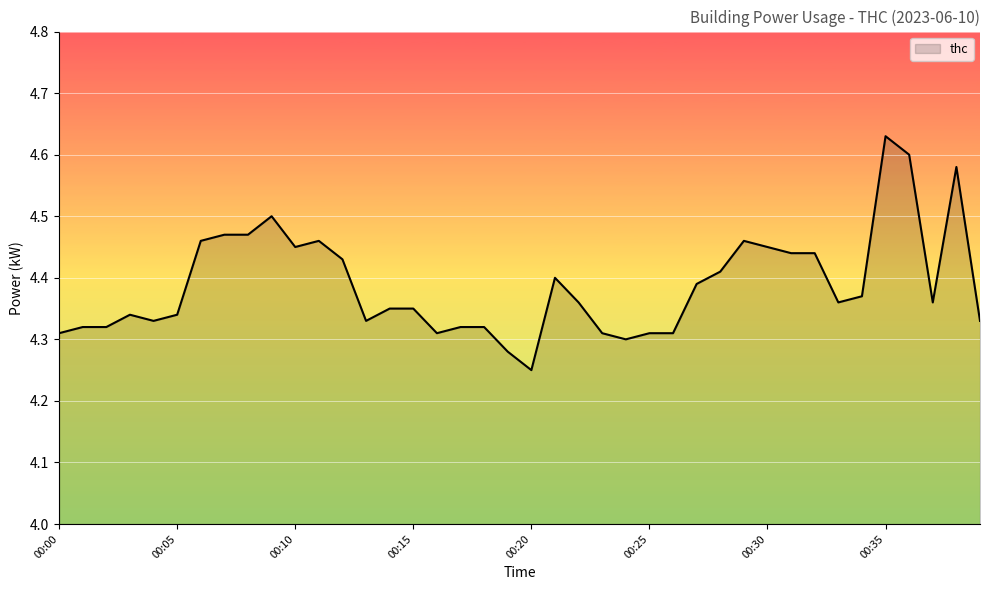

Reading left to right, list all the values displayed in this chart.

4.3	4.3	4.3	4.3	4.3	4.3	4.5	4.5	4.5	4.5	4.5	4.5	4.4	4.3	4.3	4.3	4.3	4.3	4.3	4.3	4.2	4.4	4.4	4.3	4.3	4.3	4.3	4.4	4.4	4.5	4.5	4.4	4.4	4.4	4.4	4.6	4.6	4.4	4.6	4.3